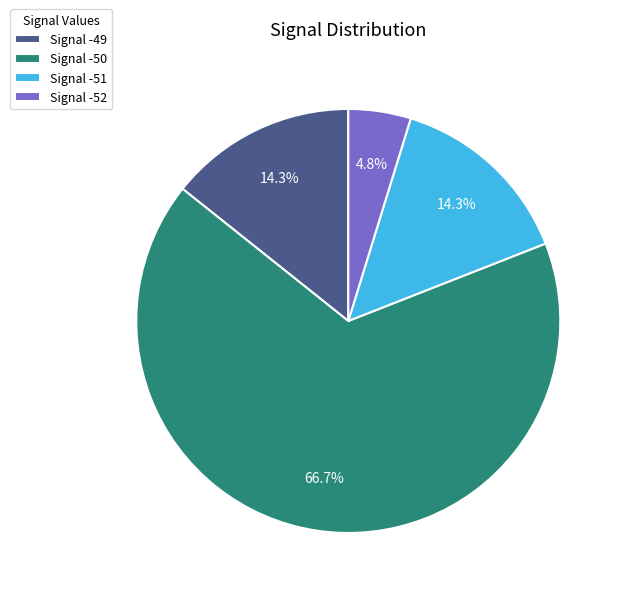

Which category has the smallest portion of the pie?

Signal -52